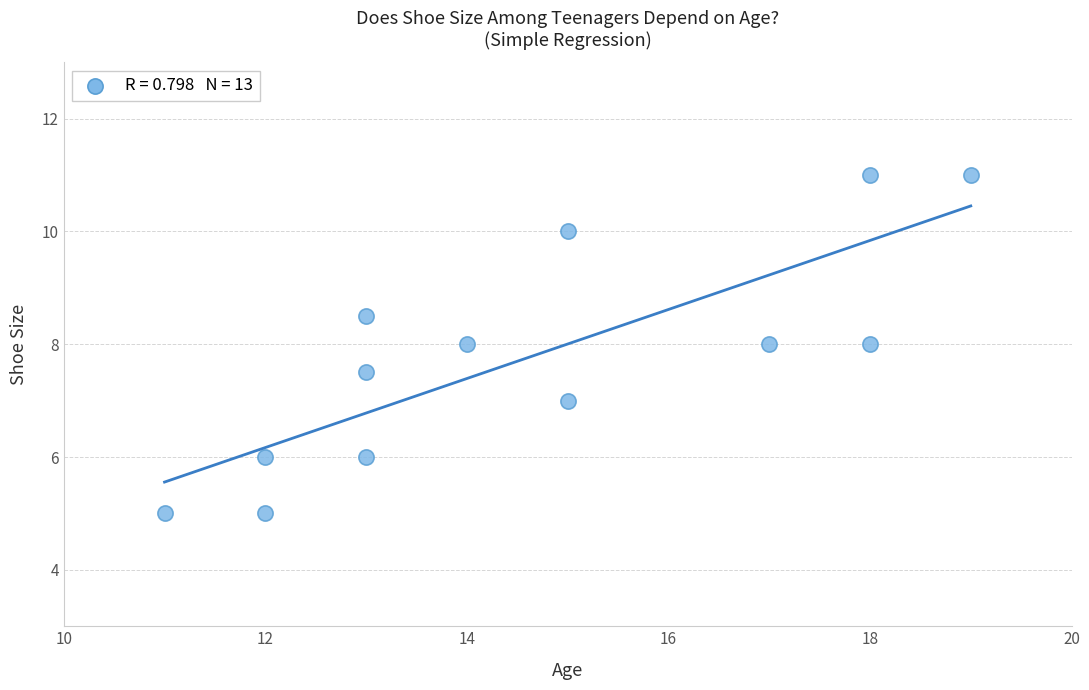

What is the range of Y values (max minus min)?

6.0